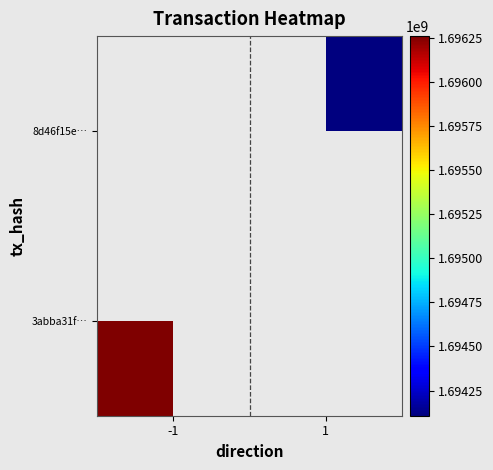

Which category has the lowest value in the 3abba31f… series?

-1